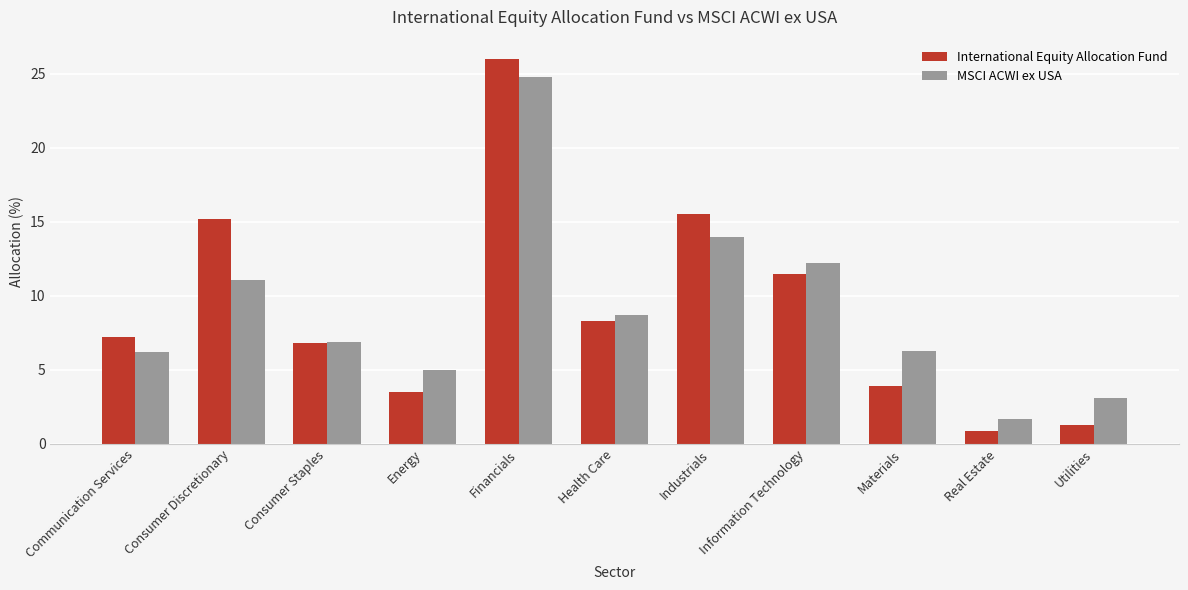

Which series has the widest spread of values?

International Equity Allocation Fund